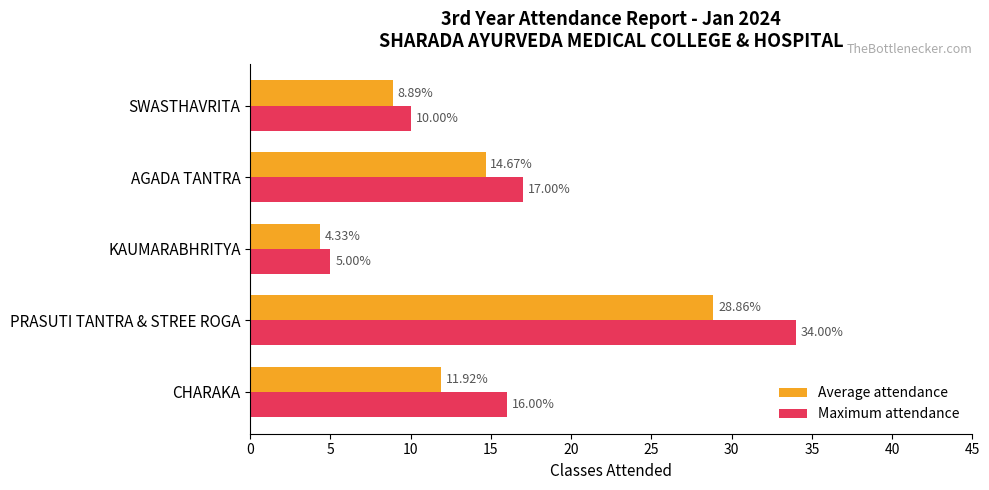

Which series has the largest total across all categories?

Maximum attendance